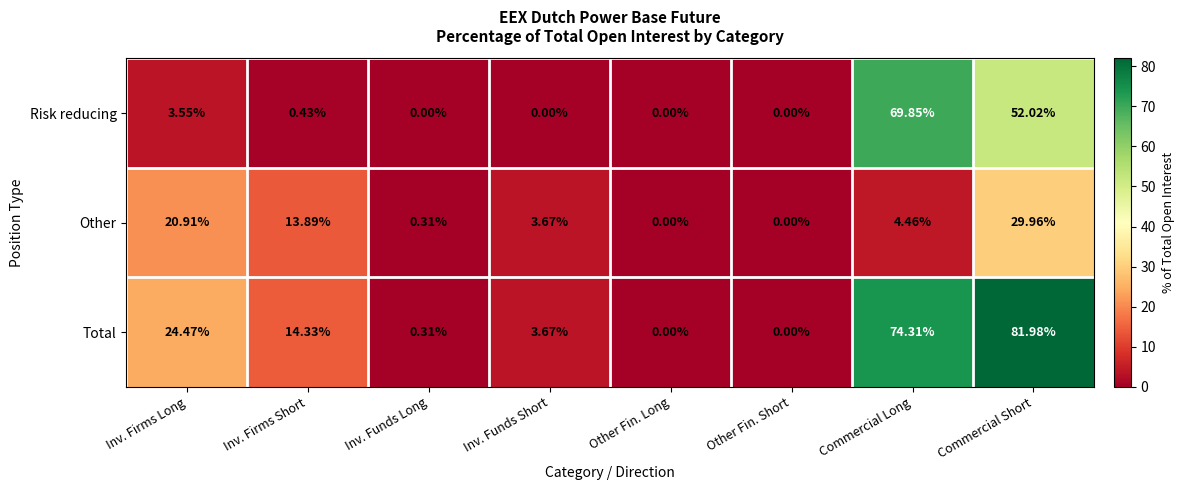

At which category does the chart reach its peak across all series?

Commercial Short